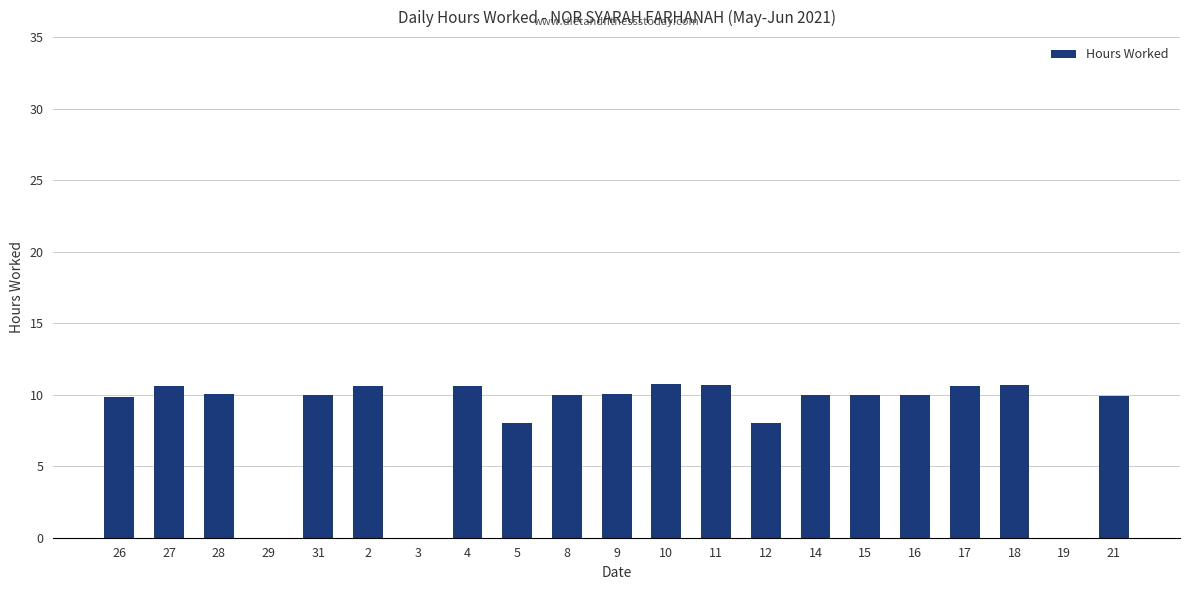

What is the average value?

8.6